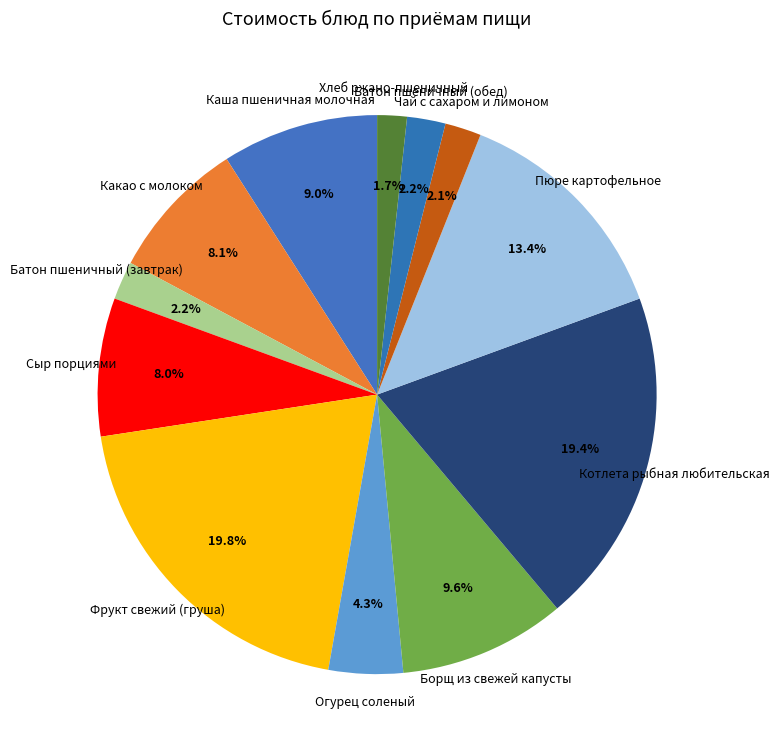

Count the number of slices in the pie.

12